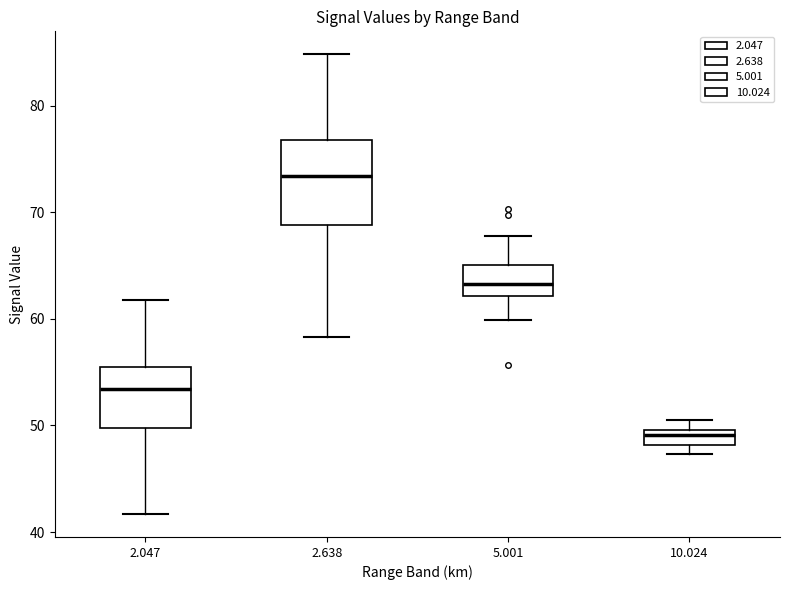

Where is the upper edge of the box at x = 2.047 on the y-axis? The values are not printed on the chart, so give them approximately, as read against the axis.

56